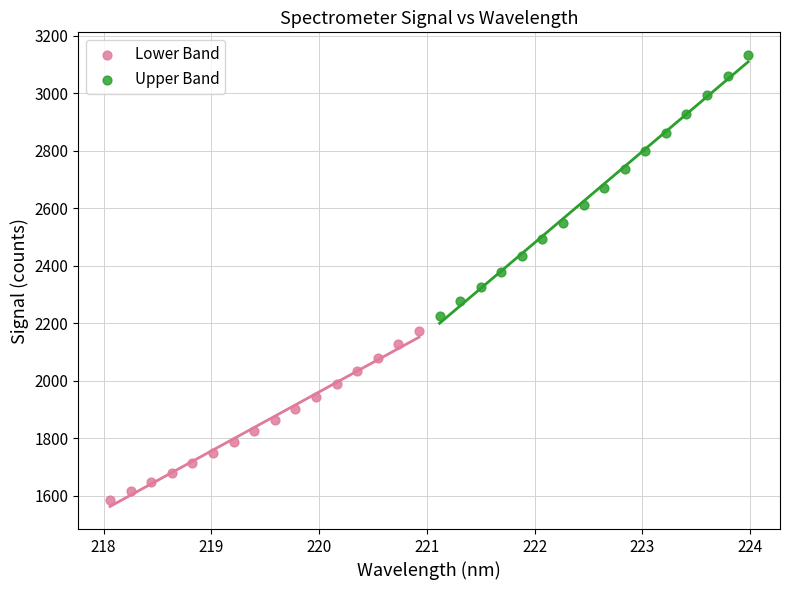

Which series has the widest spread of Y values?

Upper Band